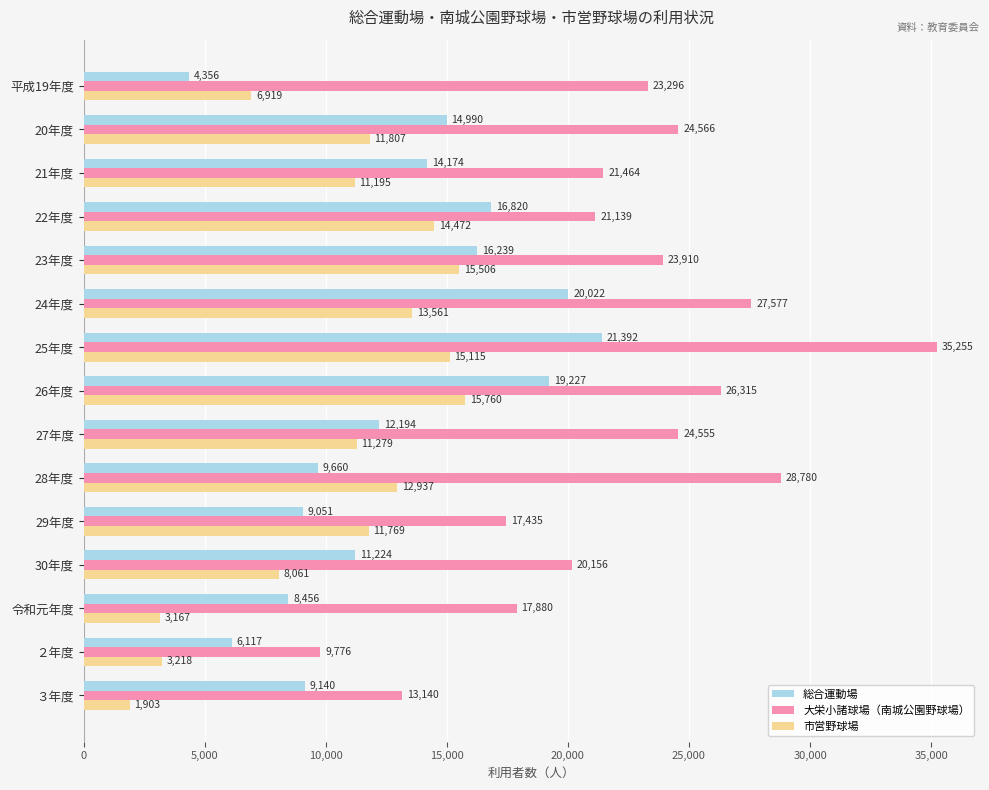

What is the sum of all 市営野球場 values?

156669